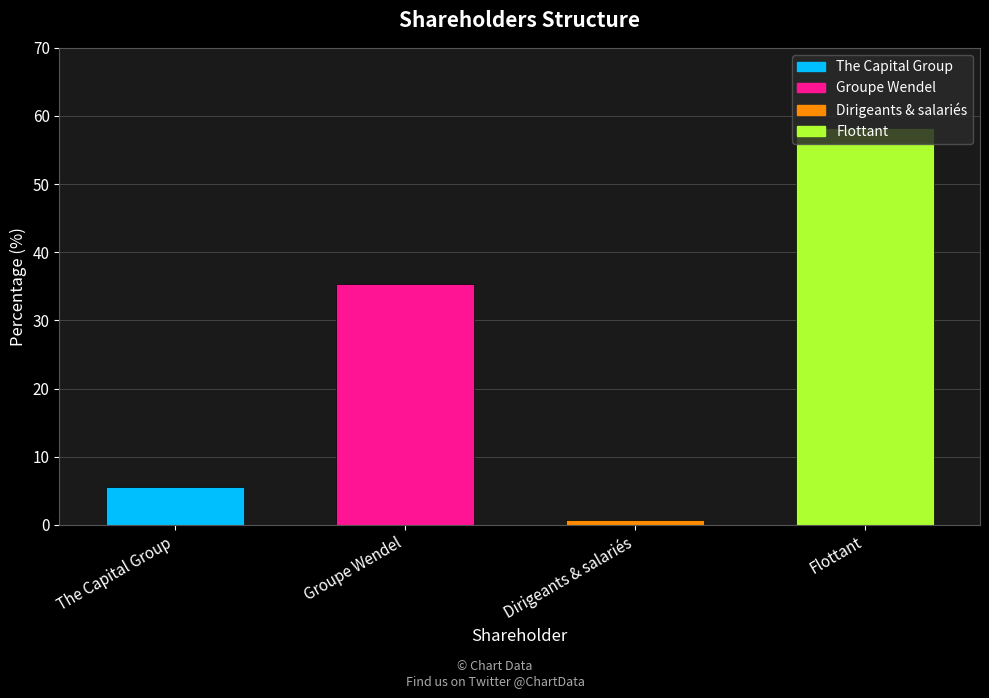

Which has a higher value, Flottant or Groupe Wendel?

Flottant